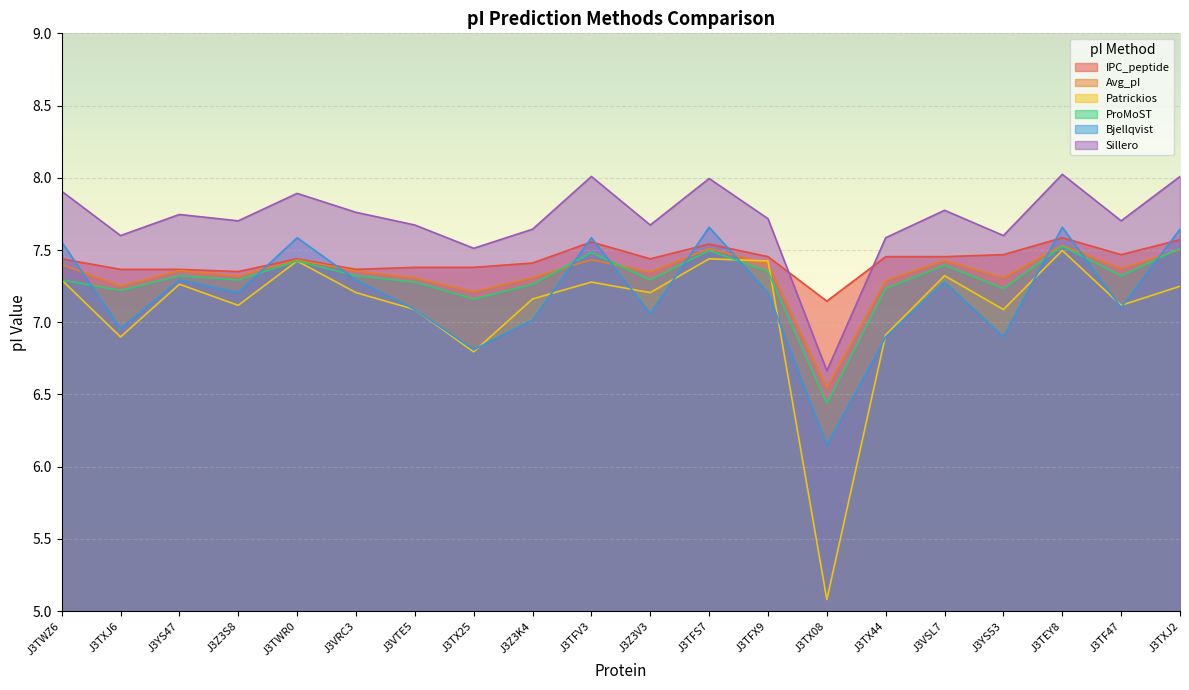

Between J3Z3K4 and J3Z3S8, which is larger?

J3Z3K4